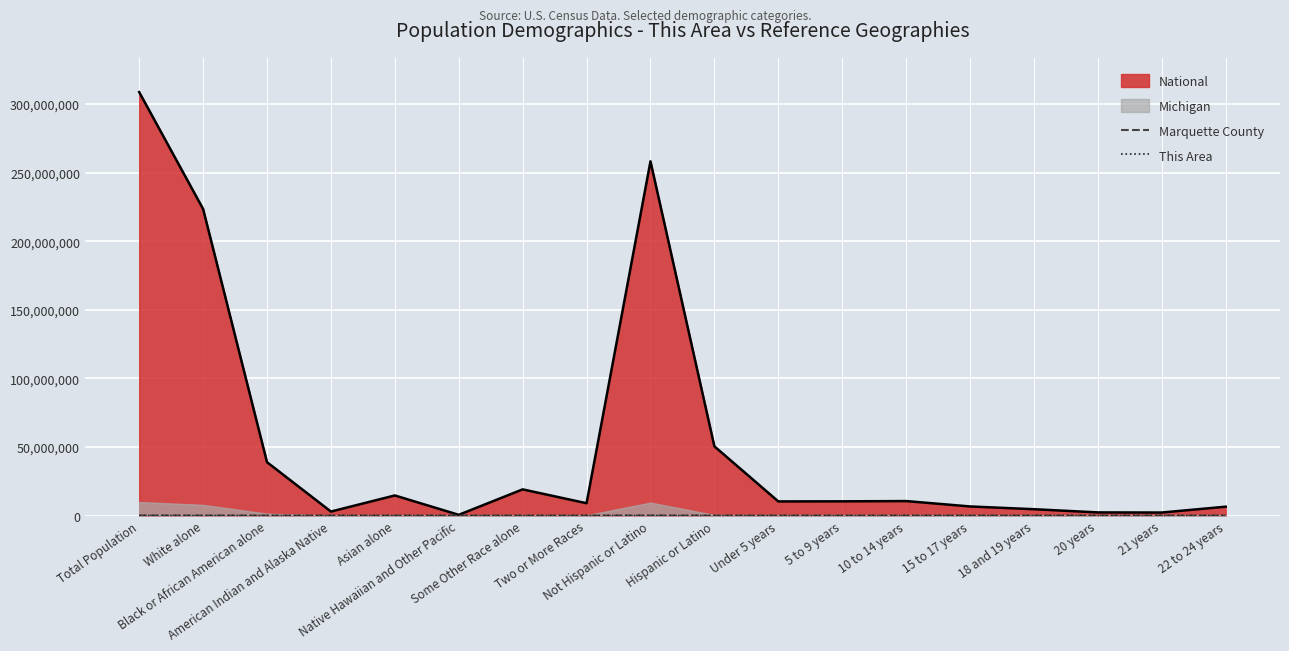

Count the number of categories in the chart.

18